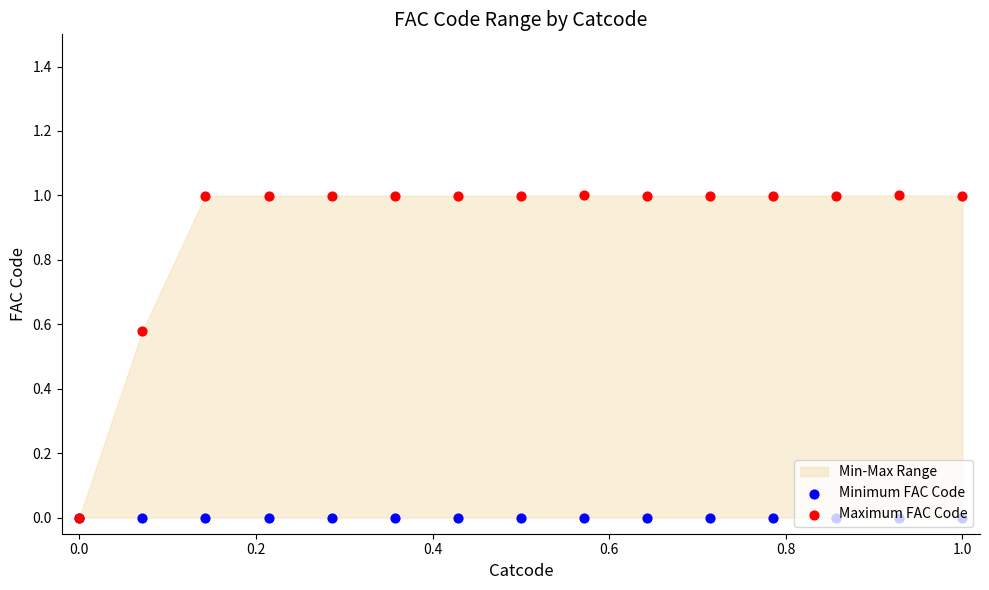

Which series has the widest spread of Y values?

Maximum FAC Code